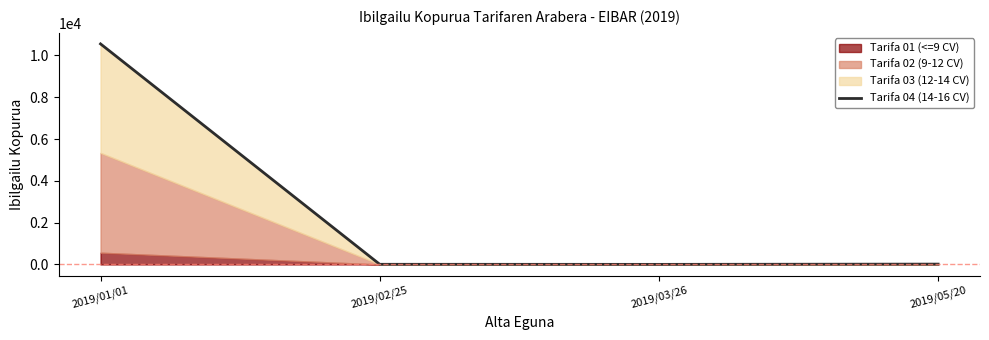

Reading left to right, what are all the values shown in this chart?

2019/01/01=10548	2019/02/25=8	2019/03/26=5	2019/05/20=17